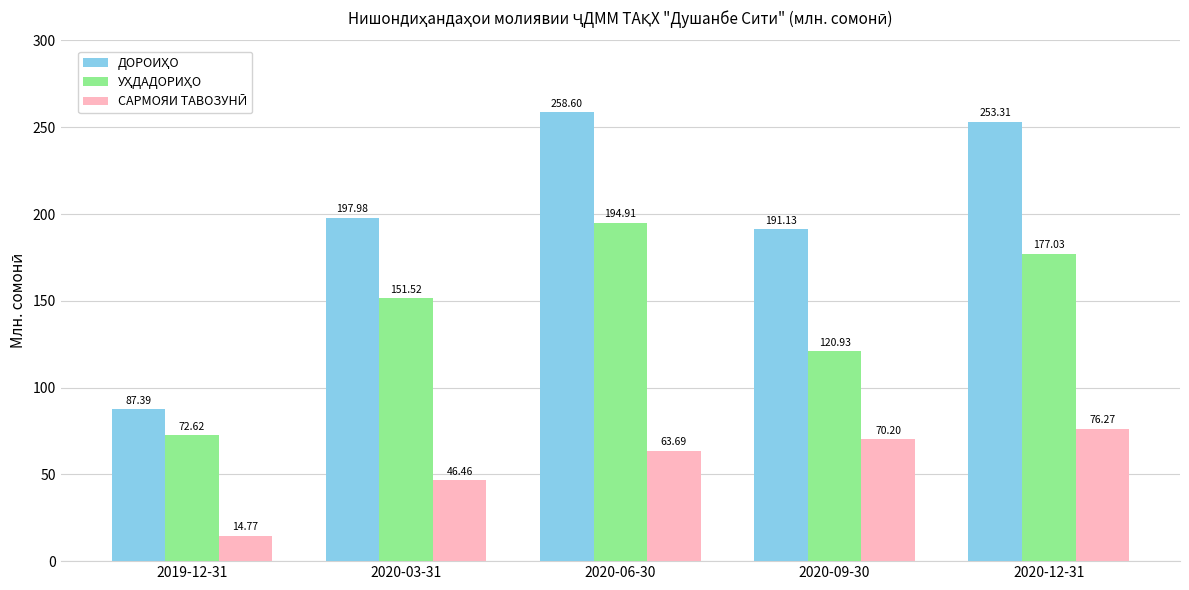

At which category is the sum across all series the highest?

2020-06-30